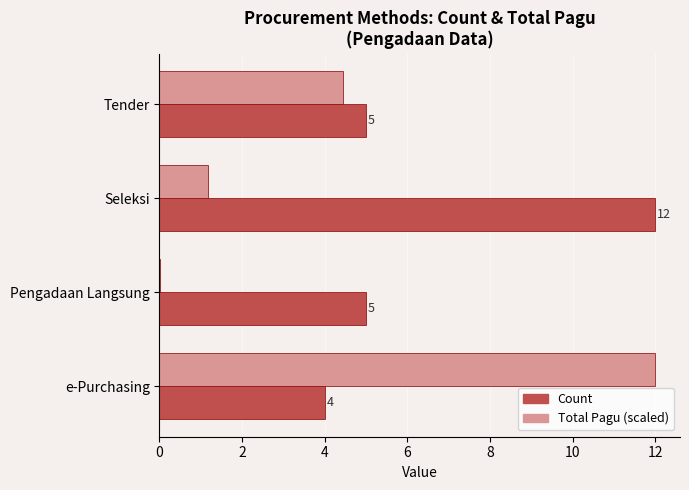

What is the maximum value for Total Pagu (scaled)?

12.0